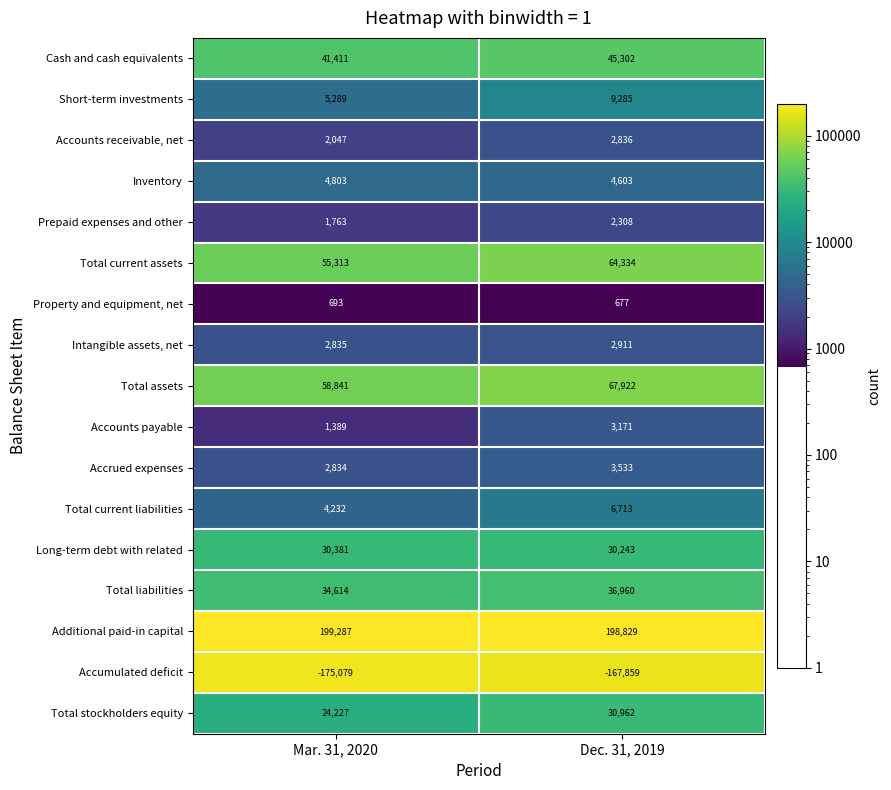

At Dec. 31, 2019, list the series in order from largest to smallest.

Additional paid-in capital, Total assets, Total current assets, Cash and cash equivalents, Total liabilities, Total stockholders equity, Long-term debt with related, Short-term investments, Total current liabilities, Inventory, Accrued expenses, Accounts payable, Intangible assets, net, Accounts receivable, net, Prepaid expenses and other, Property and equipment, net, Accumulated deficit